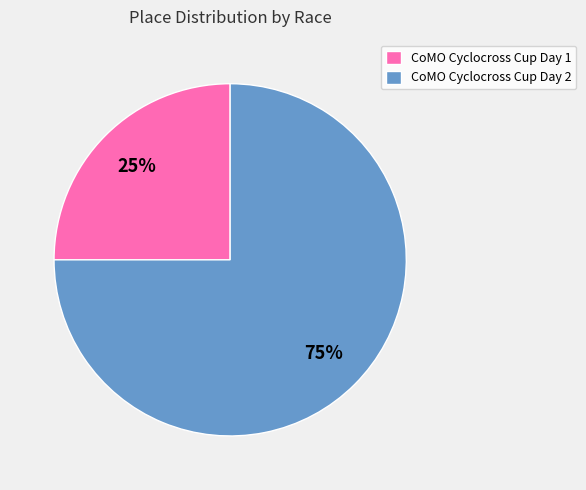

To the nearest percent, what is the difference between the largest and smallest slice percentages?

50%